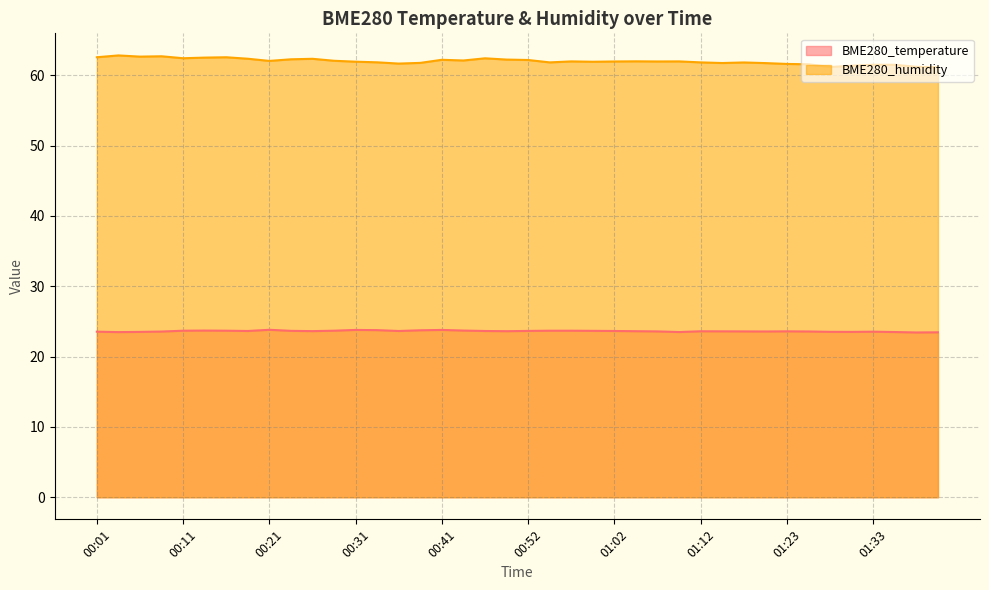

How many BME280_temperature values are between 23 and 24?

40